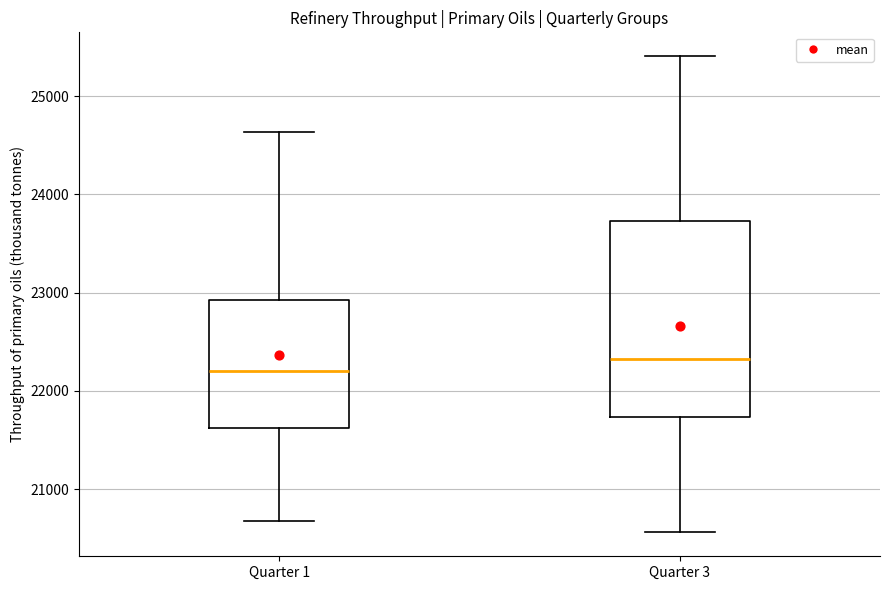

Which box is the tallest, from its lower edge to its upper edge?

Quarter 3